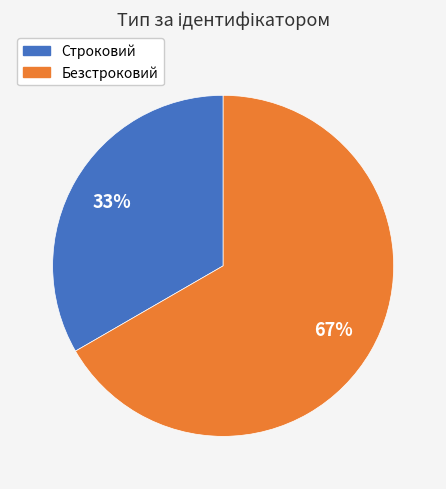

To the nearest percent, what is the combined percentage of Безстроковий and Строковий?

100%